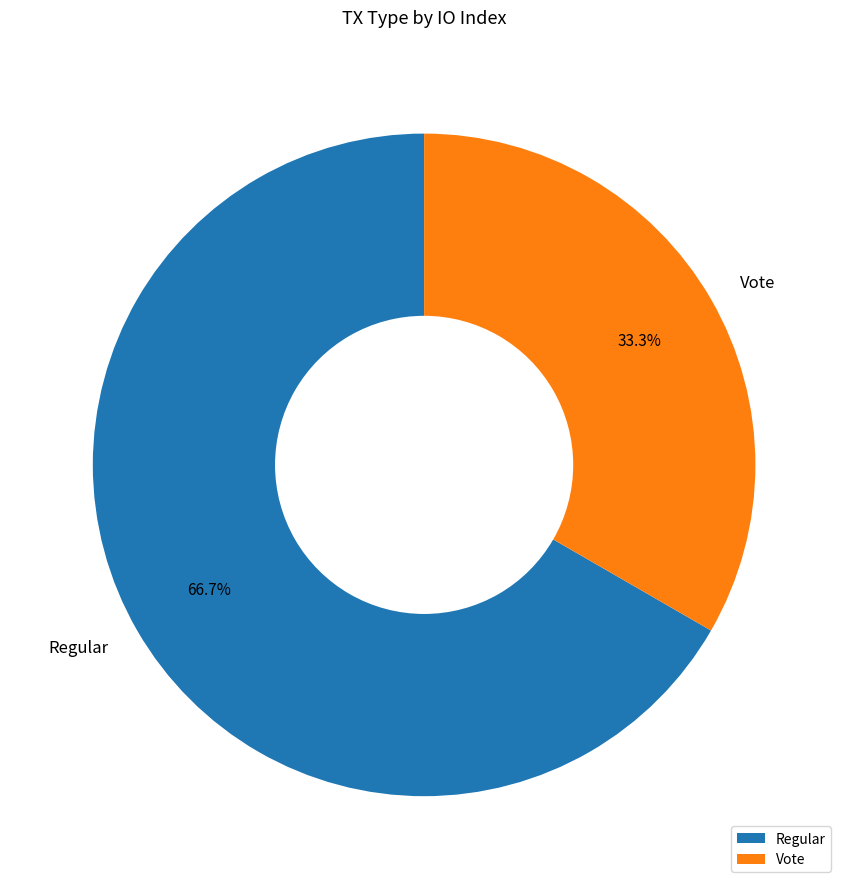

Does any single category account for the majority?

Yes